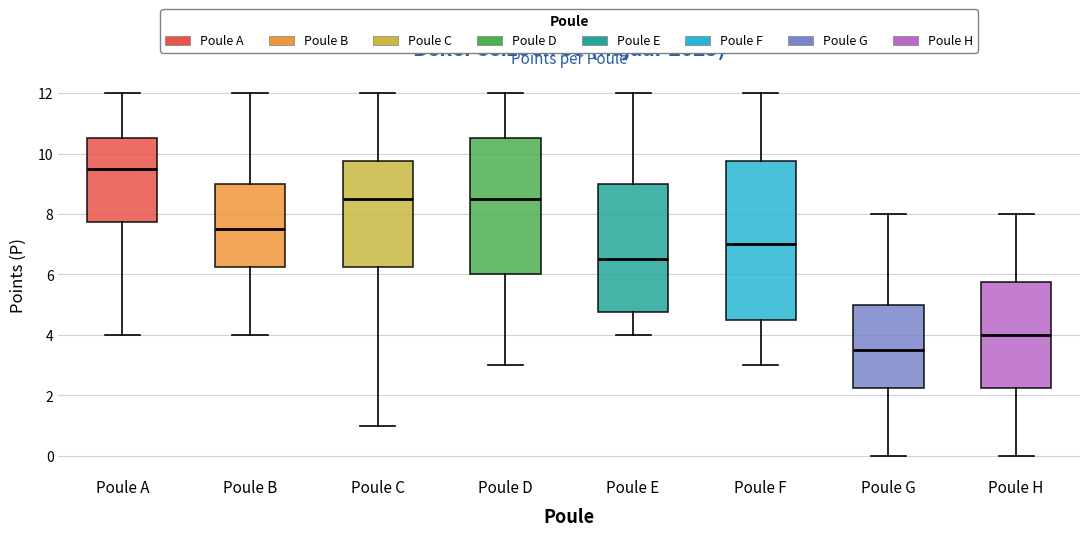

Which box has the highest median line?

Poule A